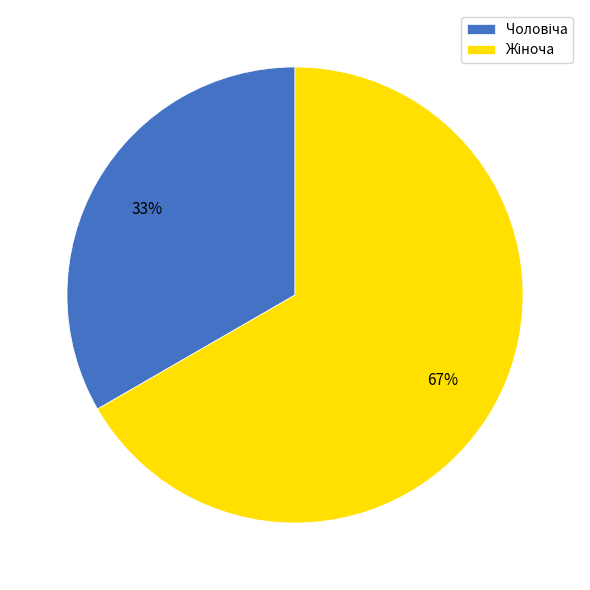

To the nearest percent, what is the average slice percentage?

50%